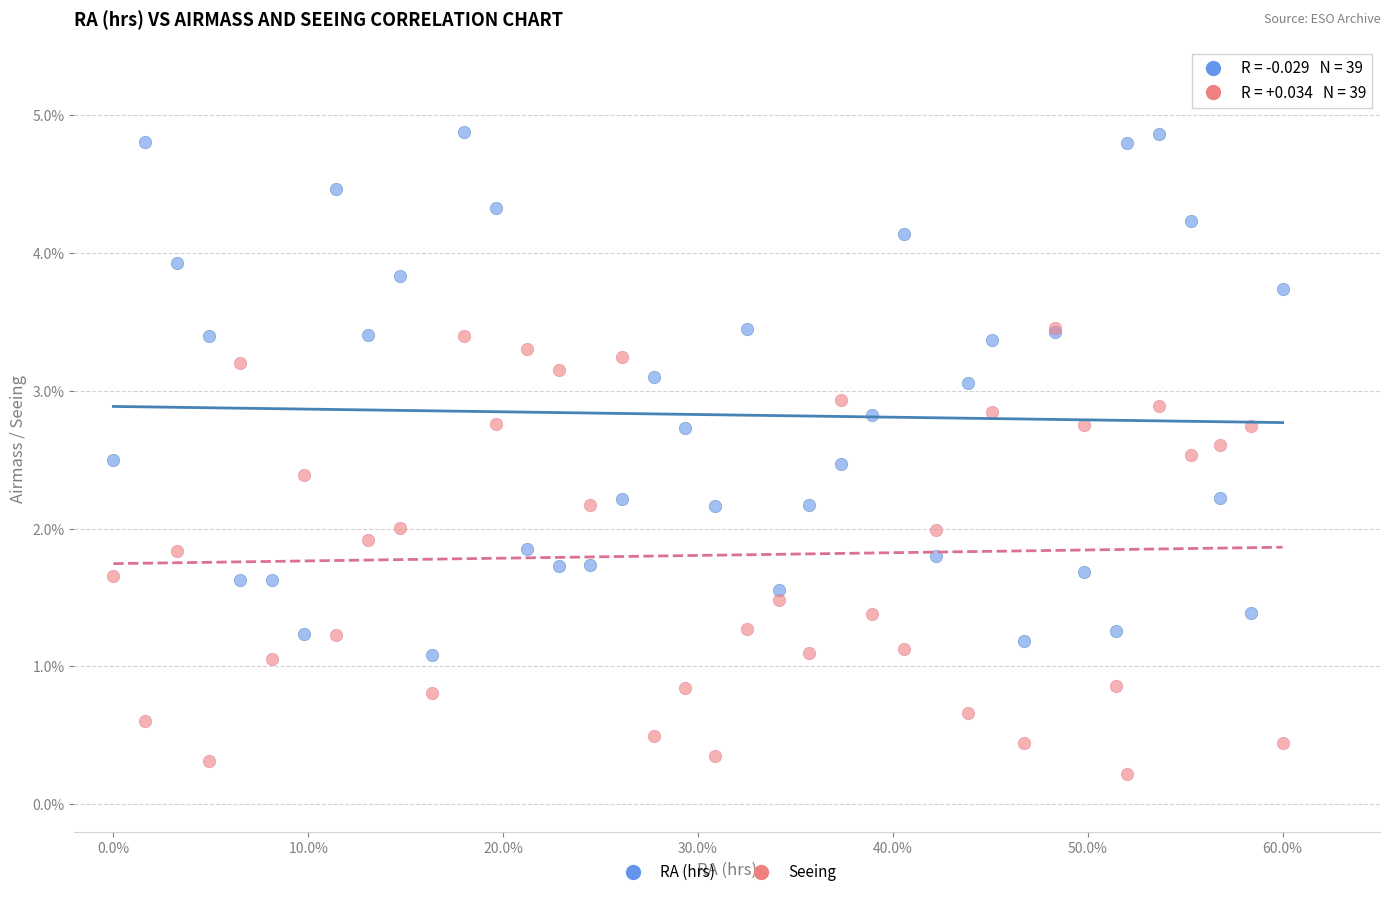

Which series has the widest spread of Y values?

RA (hrs)